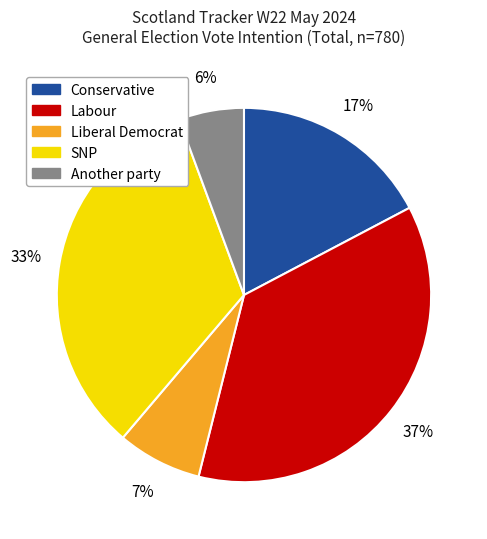

Count the number of slices in the pie.

5